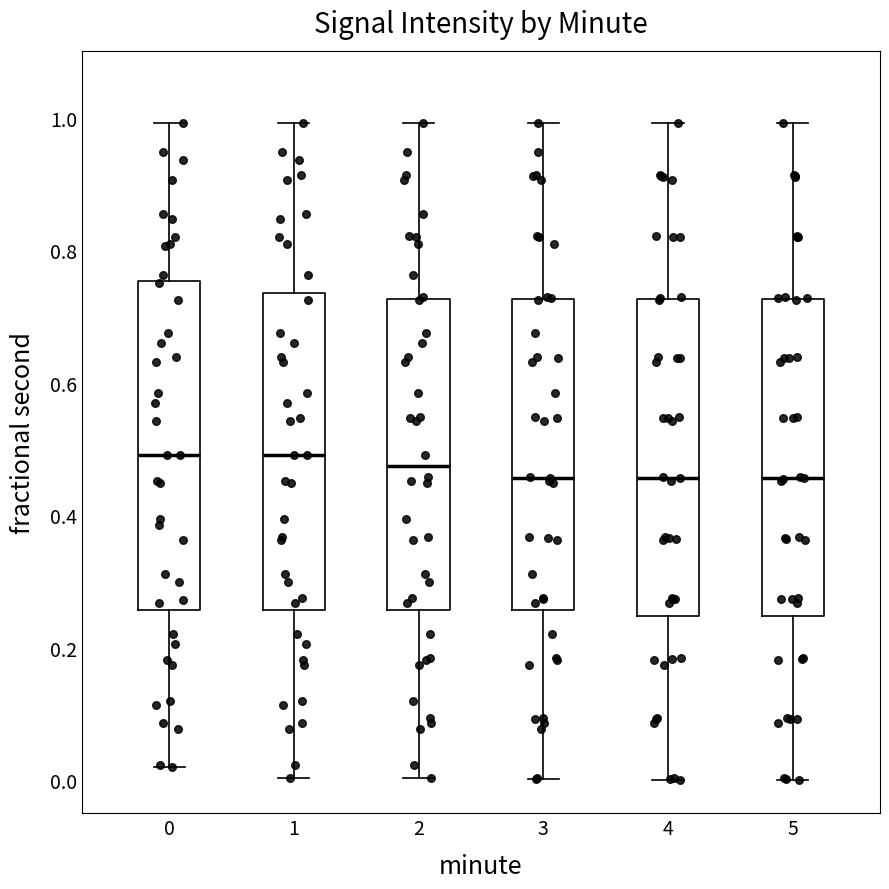

Reading left to right, transcribe this box plot: for each box, give where its median line is, the range the box spans, and where its two whiskers end, as read against the y-axis. The values are not printed on the chart, so give them approximately, as read against the axis.

0: median 0.50, box 0.26 to 0.76, whiskers 0.02 to 1.00
1: median 0.50, box 0.26 to 0.74, whiskers 0.00 to 1.00
2: median 0.48, box 0.26 to 0.72, whiskers 0.00 to 1.00
3: median 0.46, box 0.26 to 0.72, whiskers 0.00 to 1.00
4: median 0.46, box 0.24 to 0.72, whiskers 0.00 to 1.00
5: median 0.46, box 0.24 to 0.72, whiskers 0.00 to 1.00